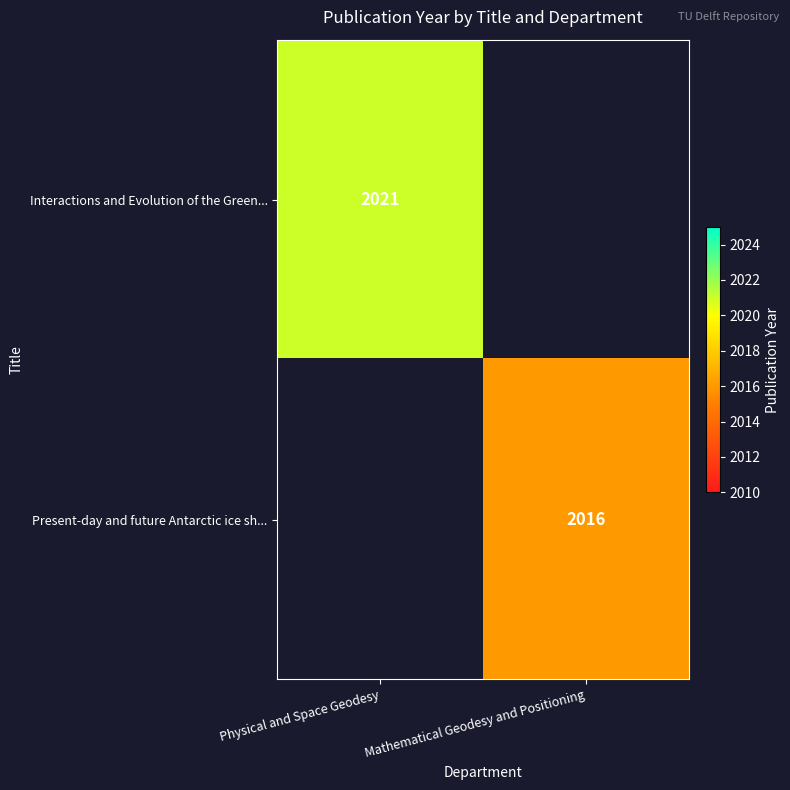

Is it true that Present-day and future Antarctic ice sh... equals 2016 at Mathematical Geodesy and Positioning?

True